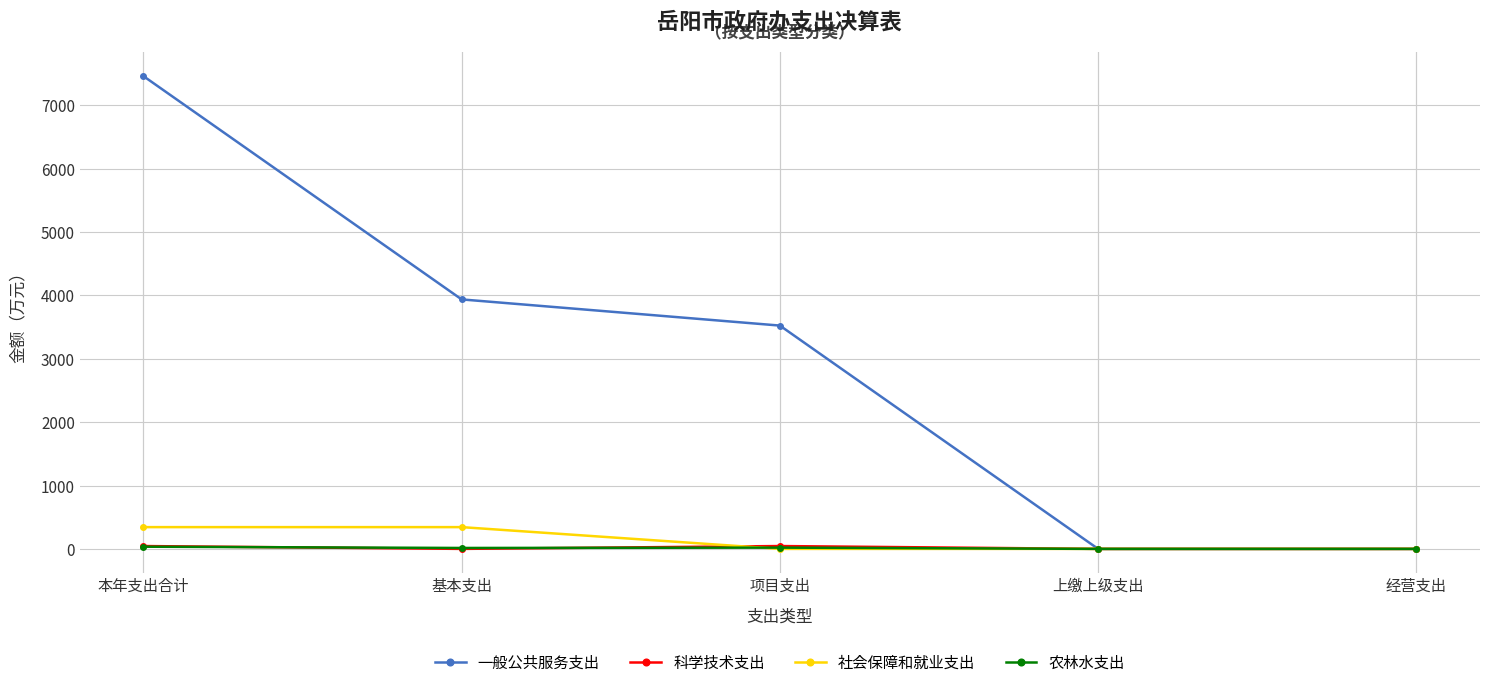

True or false: 农林水支出 has a value of 34.6 at 本年支出合计.

True